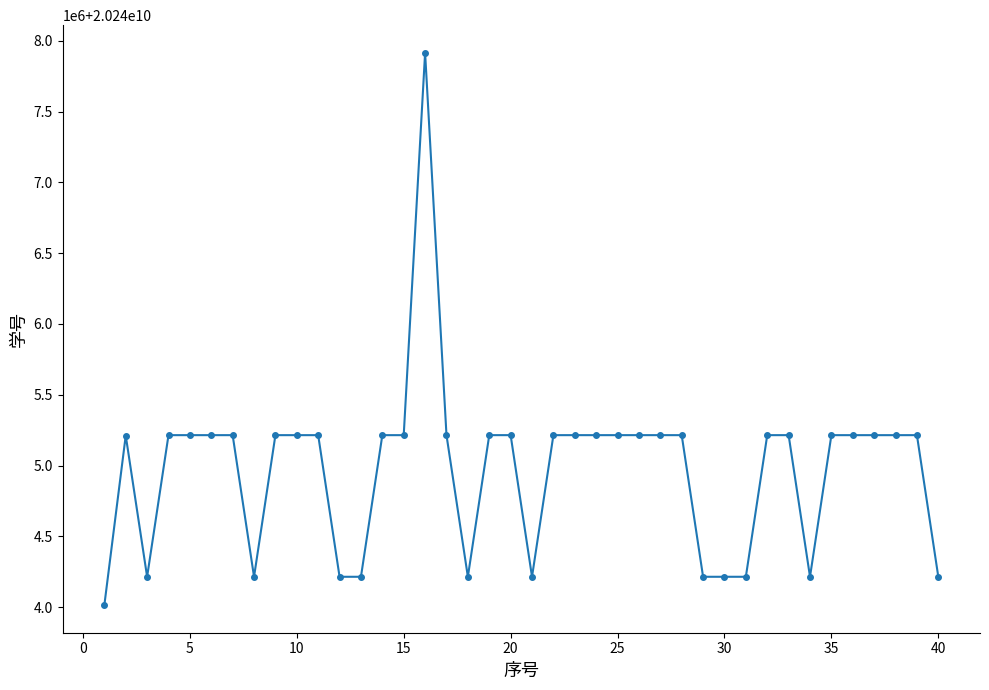

Is this an area chart (filled region under the line)?

No